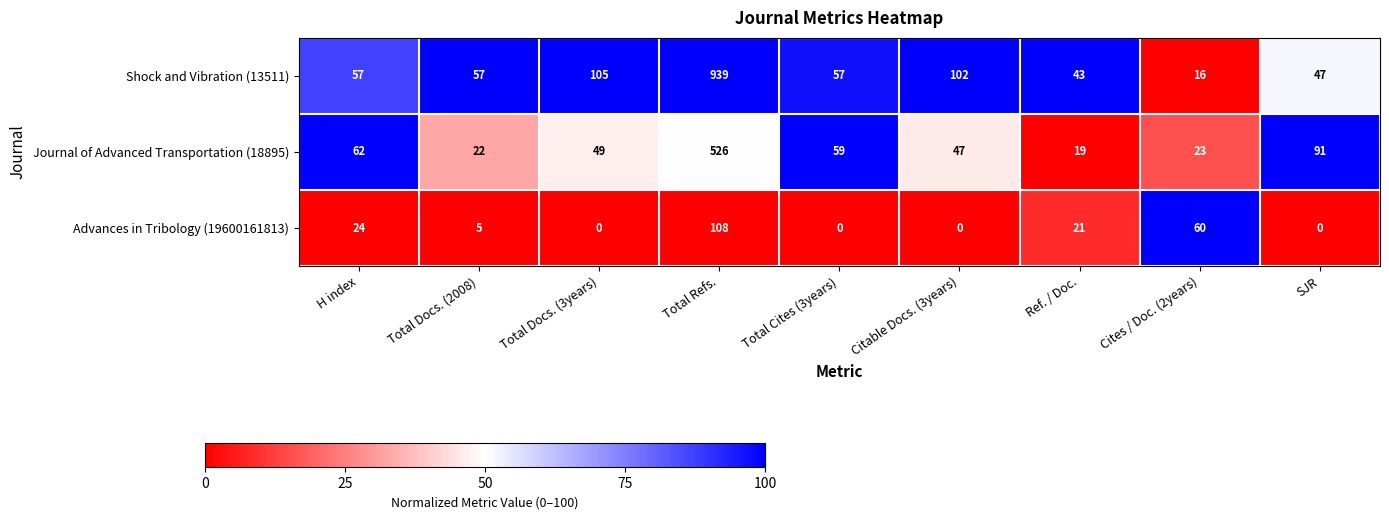

Where is Advances in Tribology (19600161813) nearest to the value 54?

Cites / Doc. (2years)